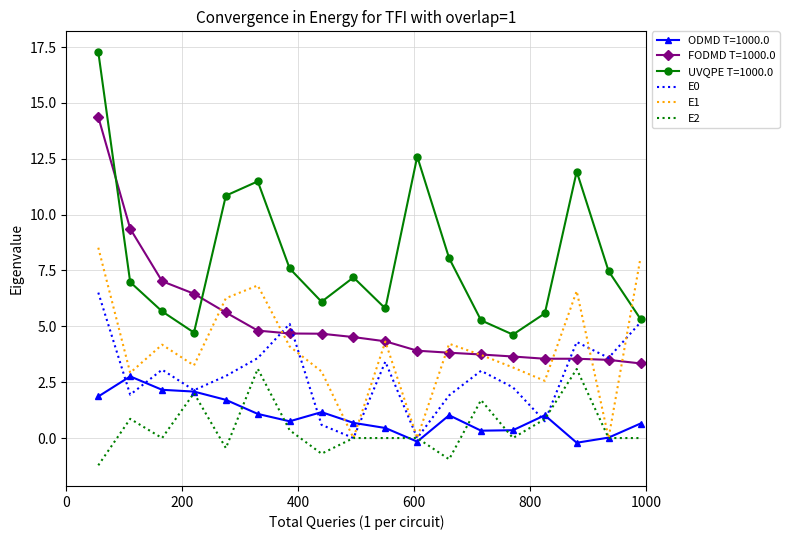

Which series has the largest total across all categories?

UVQPE T=1000.0